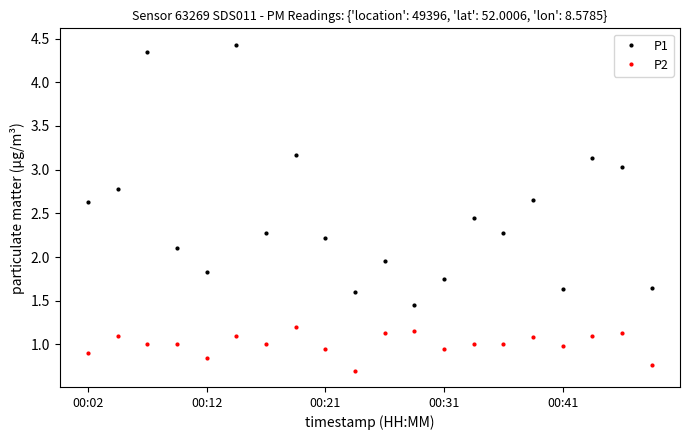

Rank the series by their average value, from lowest to highest.

P2, P1